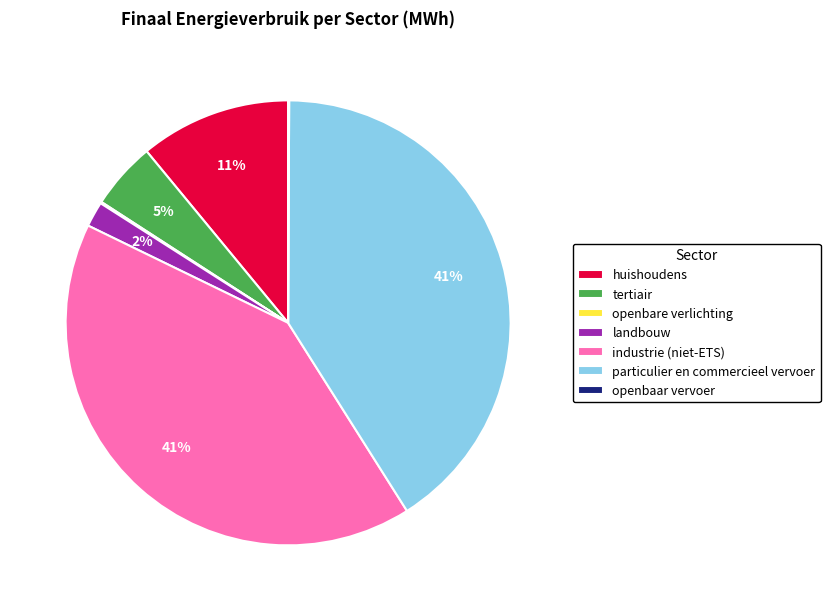

True or false: landbouw accounts for 2% of the total.

True